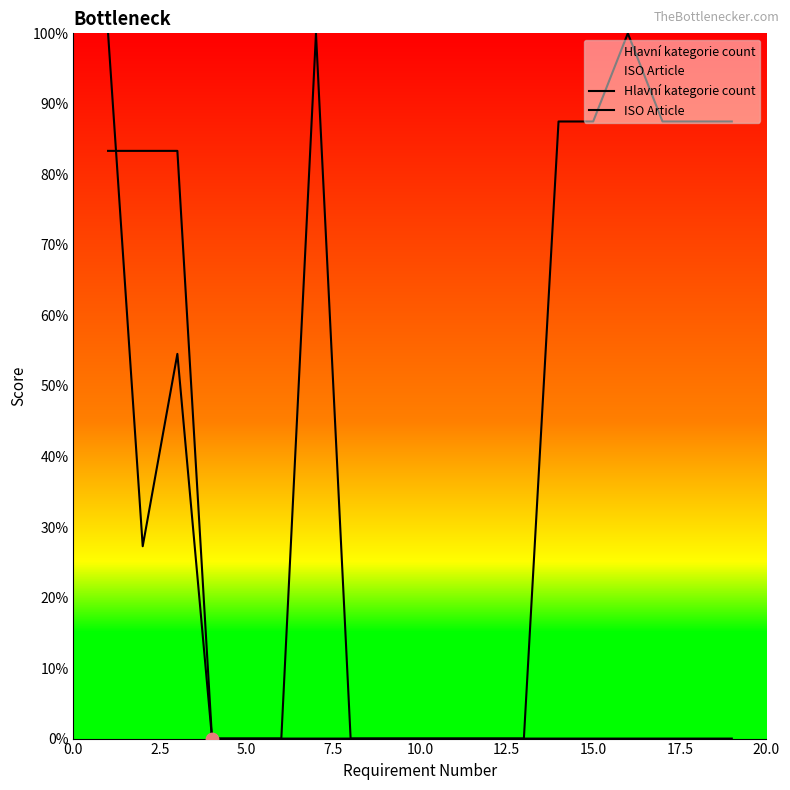

Which series reaches the minimum Y coordinate?

Hlavní kategorie count